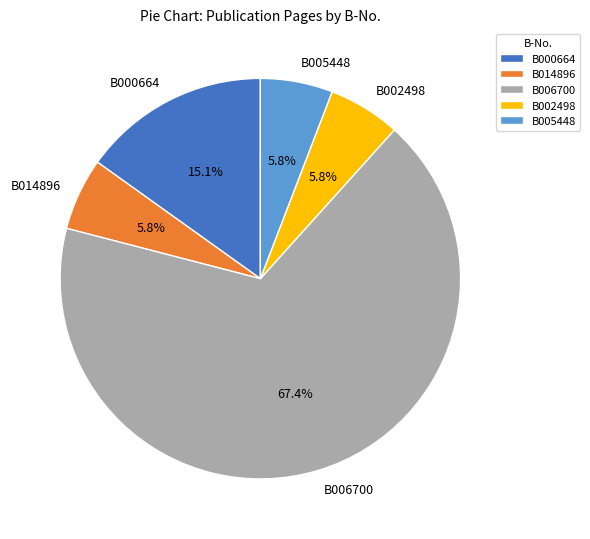

How many segments does this pie chart have?

5